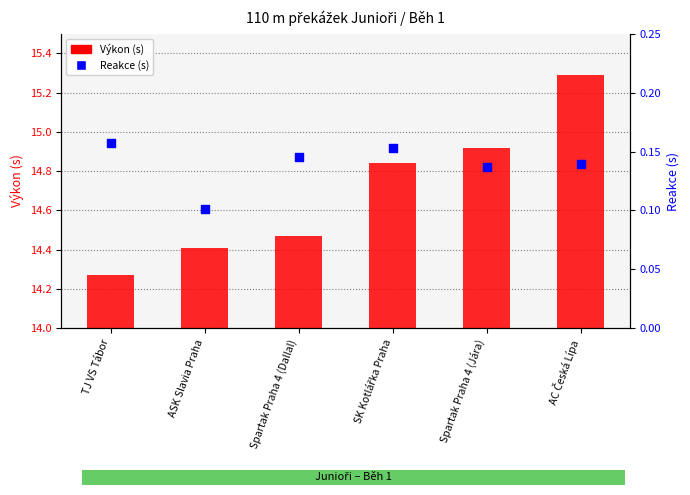

Which series reaches the maximum Y coordinate?

Výkon (s)